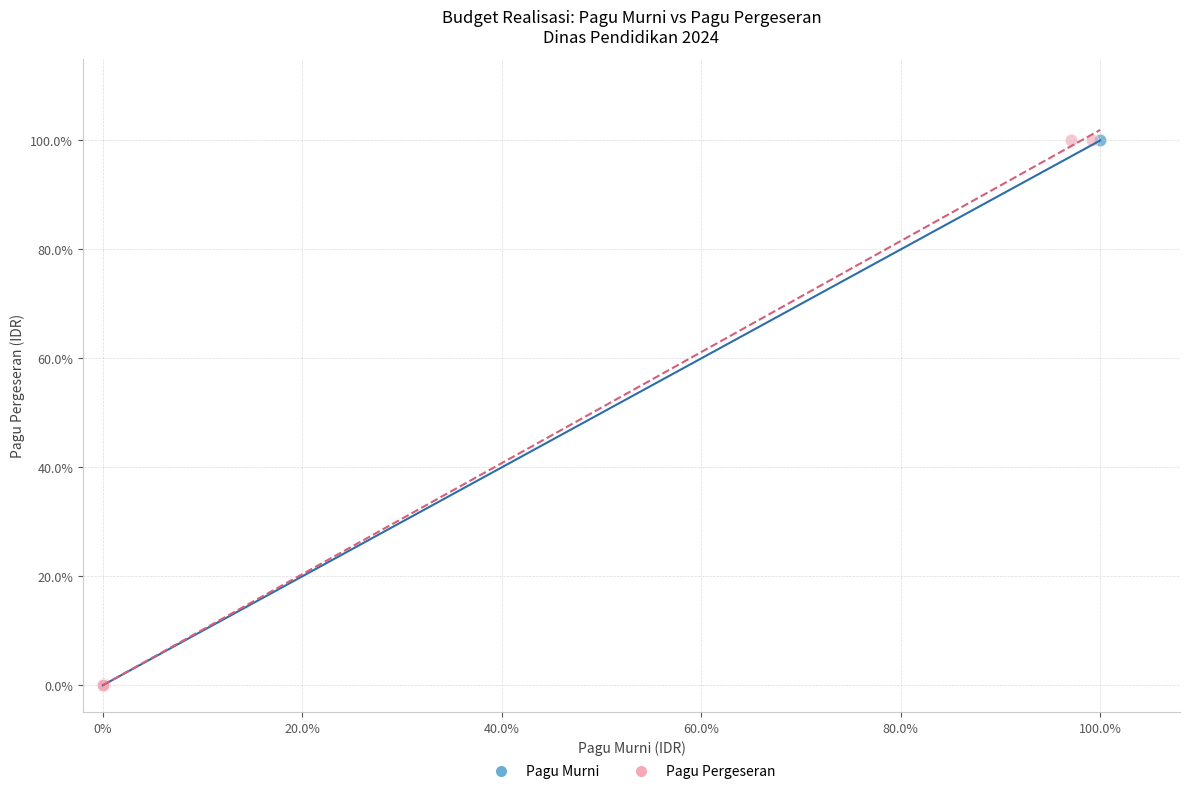

What are all the series names shown in the legend?

Pagu Murni, Pagu Pergeseran